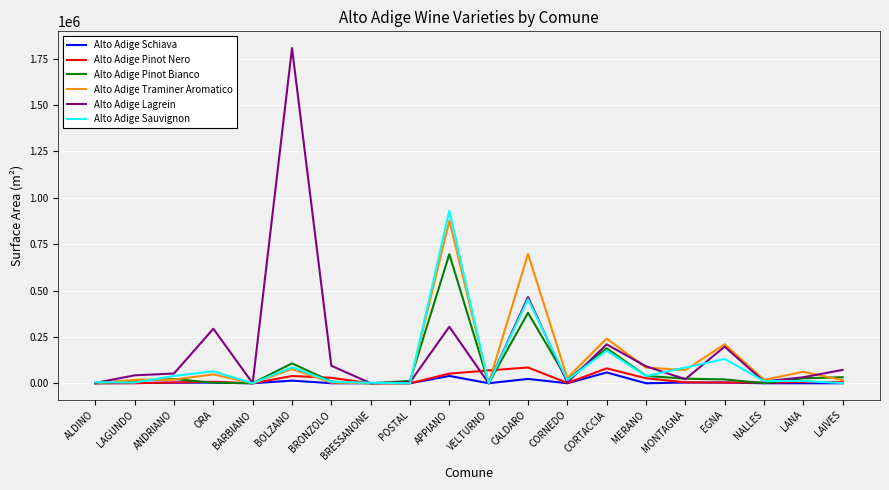

Where does the Alto Adige Traminer Aromatico series first go above 29022?

ORA